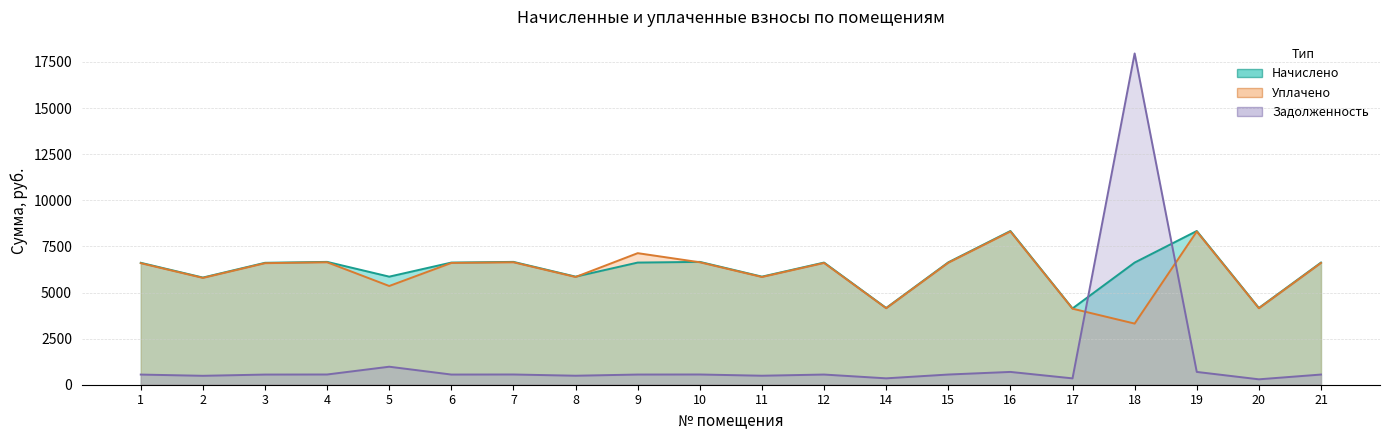

Where is the first local minimum for Начислено?

2